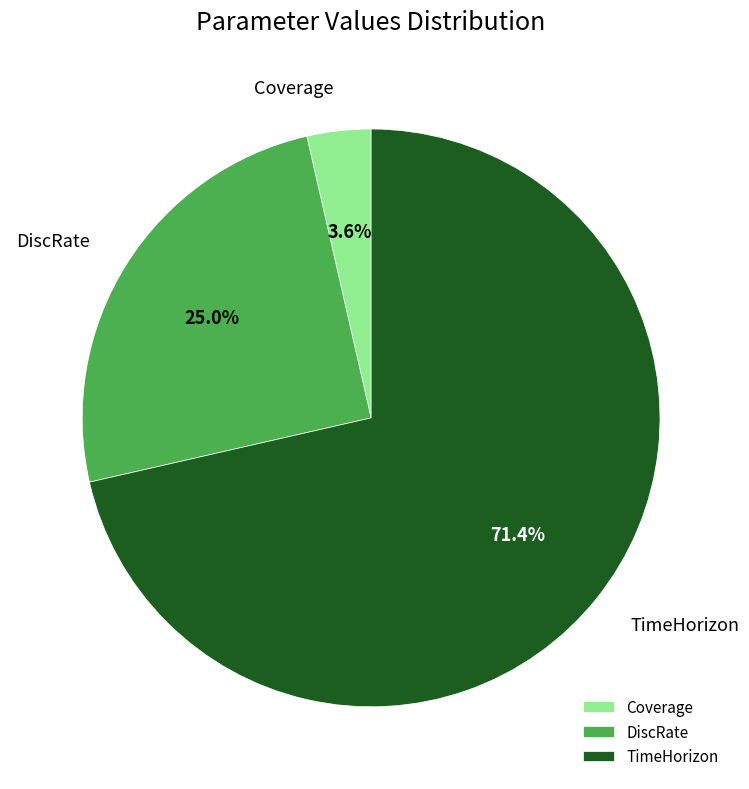

What portion of the pie excludes DiscRate?

75.0%